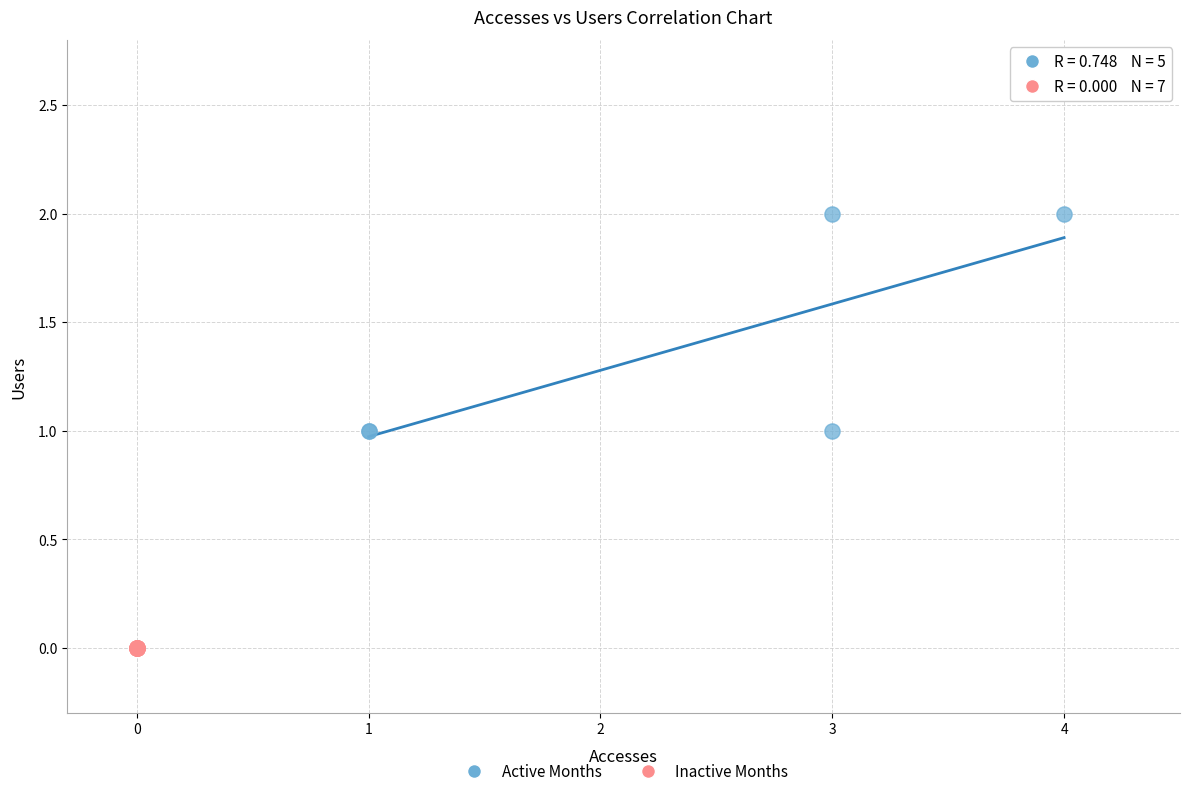

Which series contains the highest Y value?

Active Months